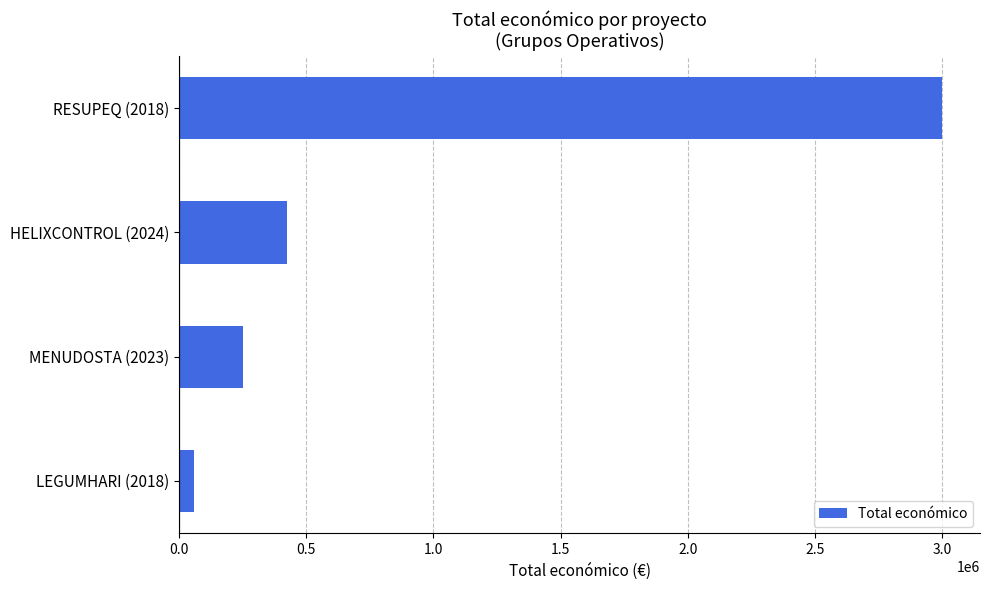

At which label is the value closest to 1528256?

HELIXCONTROL (2024)